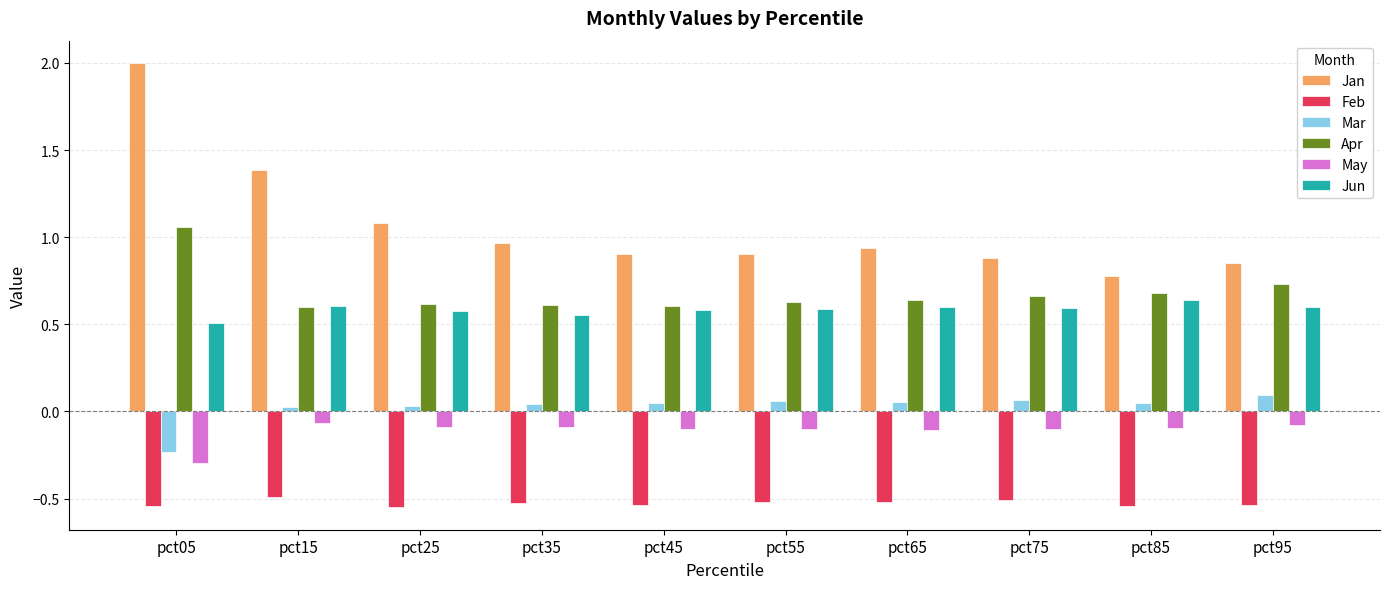

At how many categories does at least one series exceed 0?

10